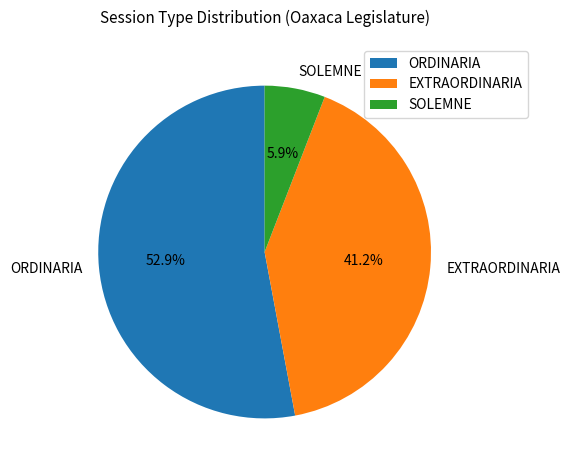

Is it true that EXTRAORDINARIA is 41% of the pie?

True